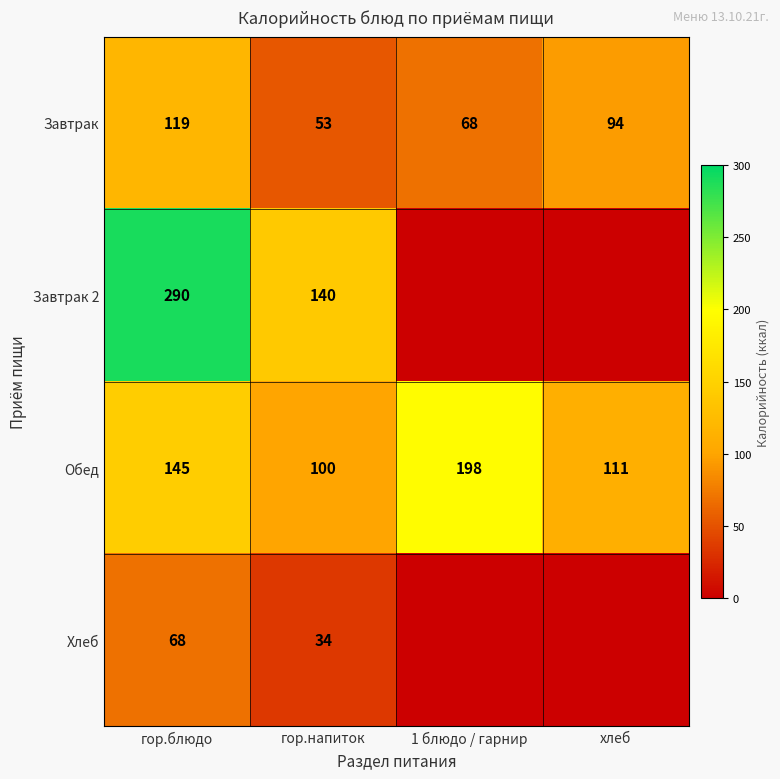

What is the total value across all series at гор.напиток?

327